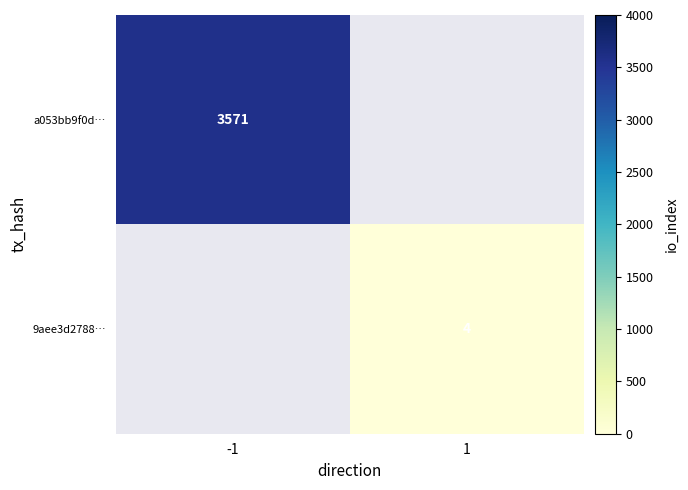

Count the number of categories in the chart.

2